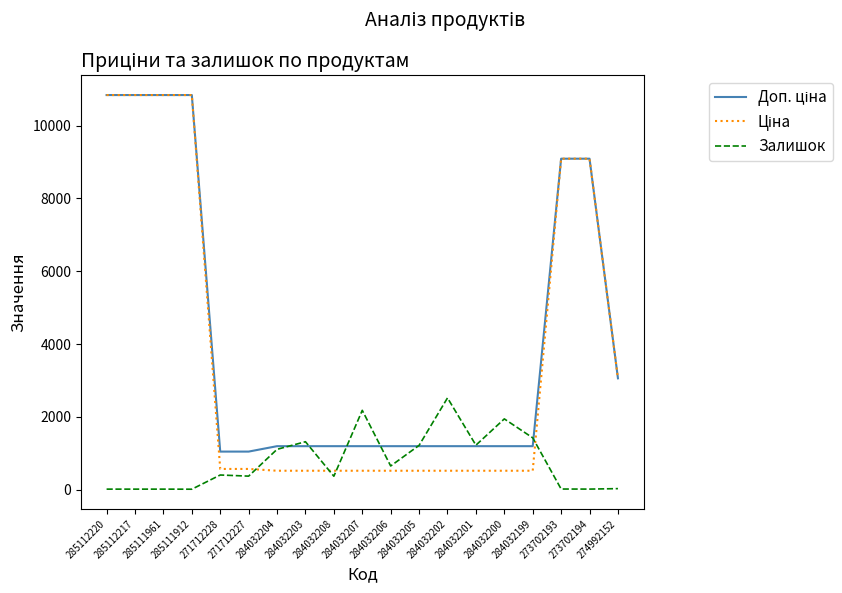

What is the maximum value shown in the chart?

10840.1